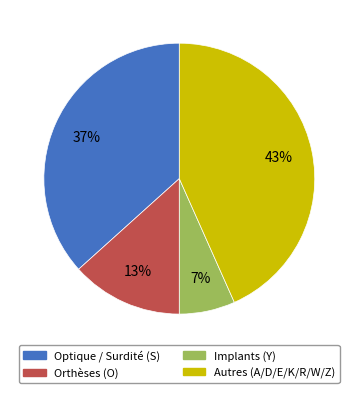

To the nearest percent, what is the average slice percentage?

25%